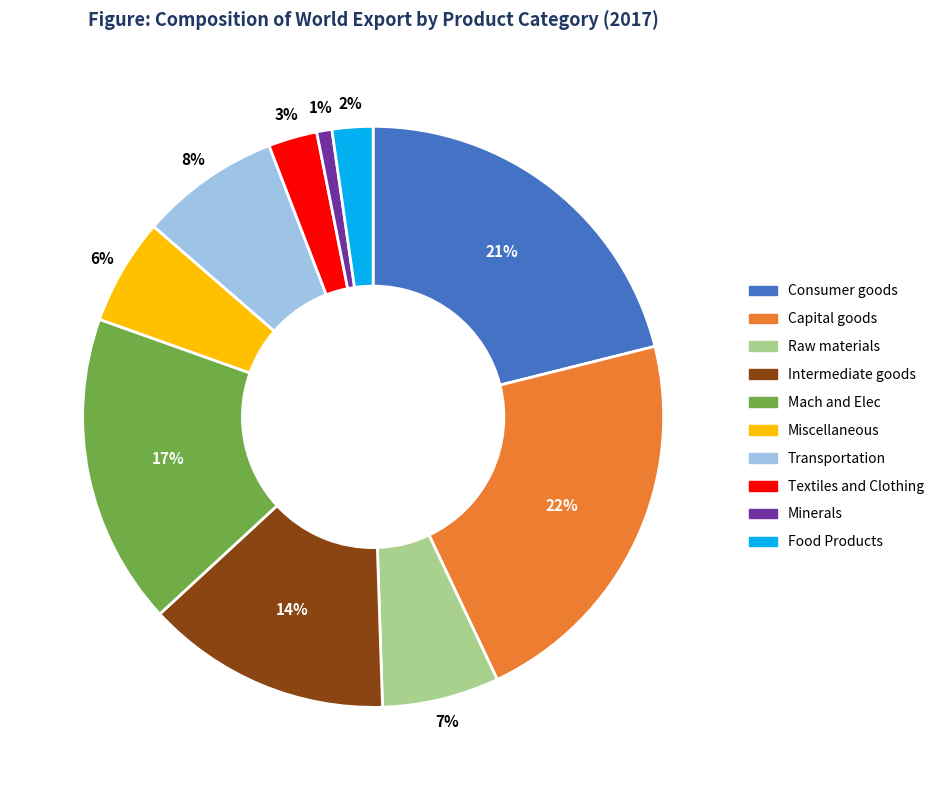

Does any single category account for the majority?

No